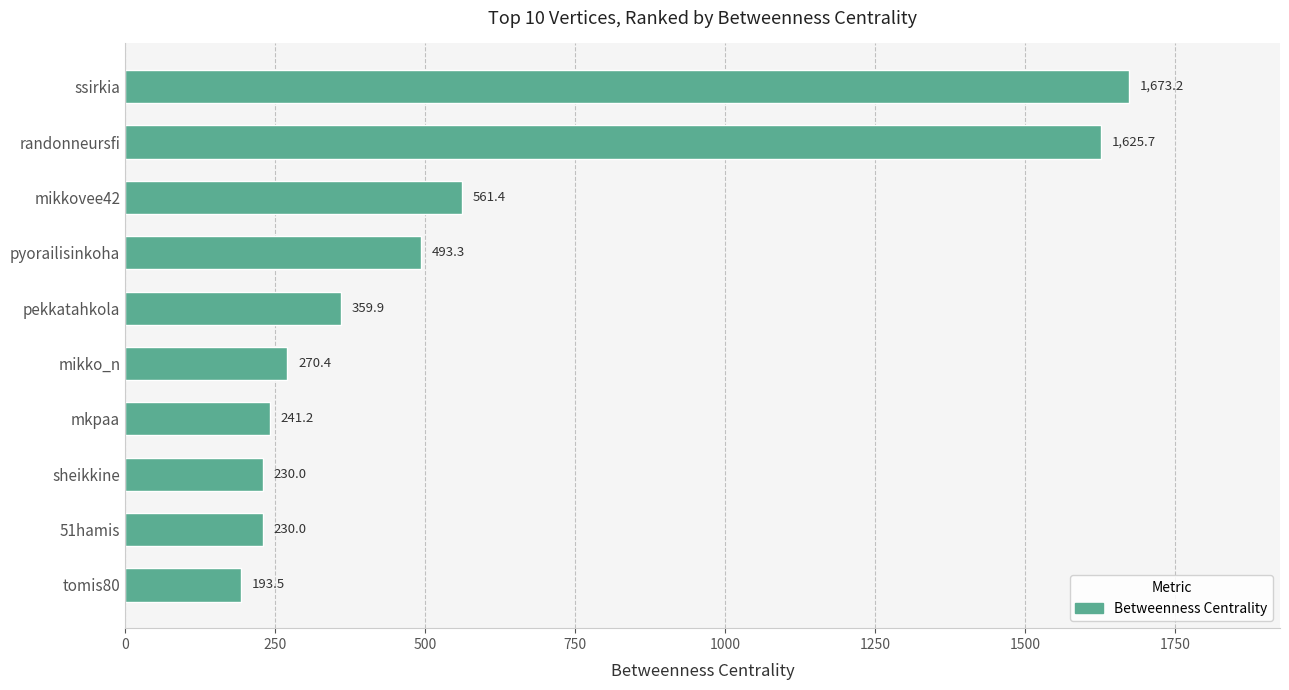

What is the ratio of the value at mikko_n to the value at pyorailisinkoha?

0.5